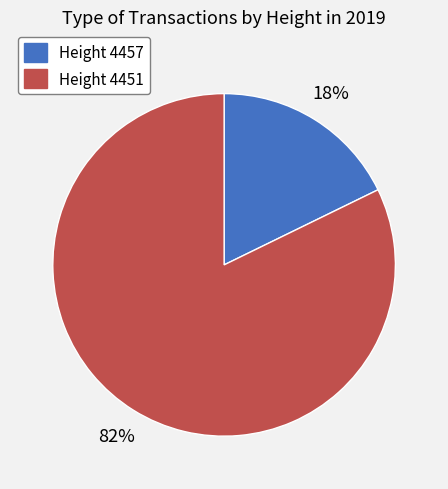

To the nearest percent, what portion does Height 4457 represent?

18%